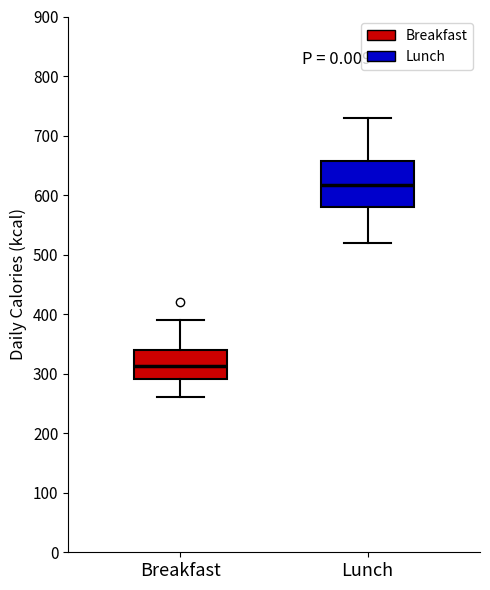

Reading left to right, transcribe this box plot: for each box, give where its median line is, the range the box spans, and where its two whiskers end, as read against the y-axis. The values are not printed on the chart, so give them approximately, as read against the axis.

Breakfast: median 310, box 290 to 340, whiskers 260 to 390
Lunch: median 620, box 580 to 660, whiskers 520 to 730